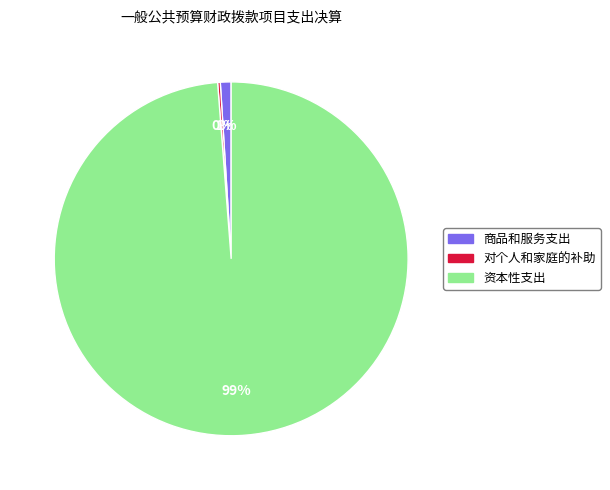

Is there any slice that represents more than half of the pie?

Yes